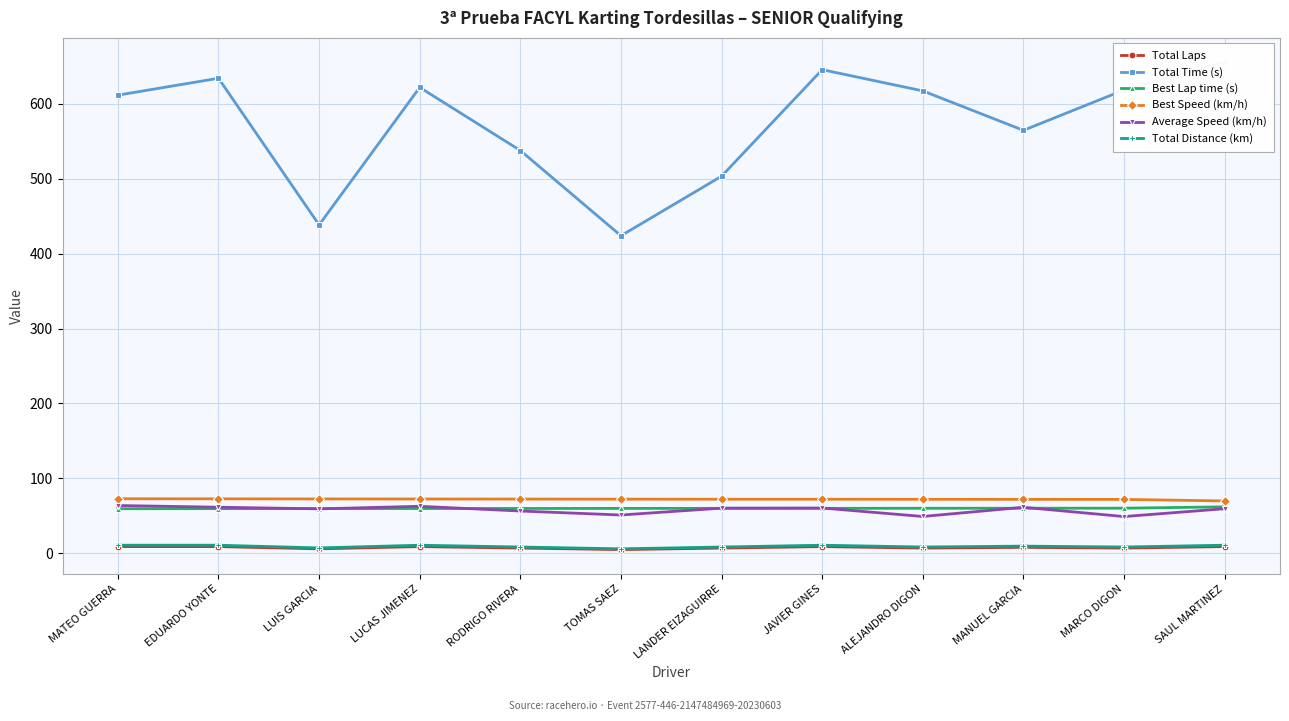

What value does the Best Speed (km/h) series have at EDUARDO YONTE?

72.7